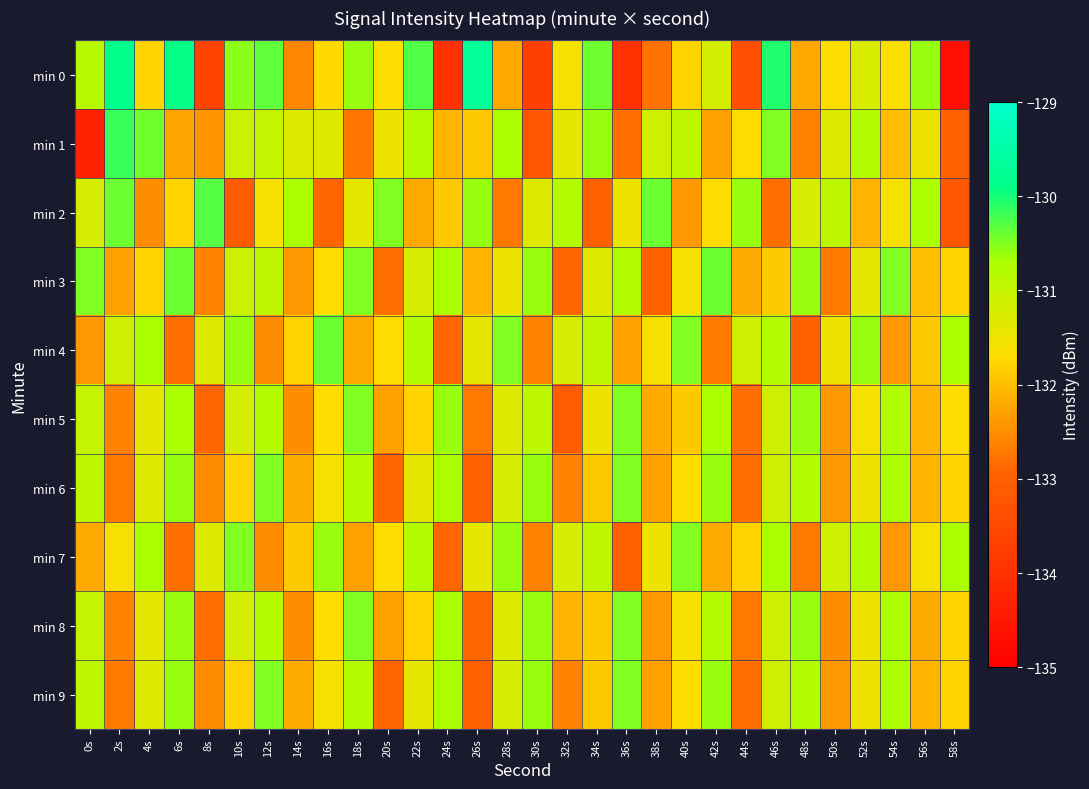

Between 10s and 4s, which is larger?

10s